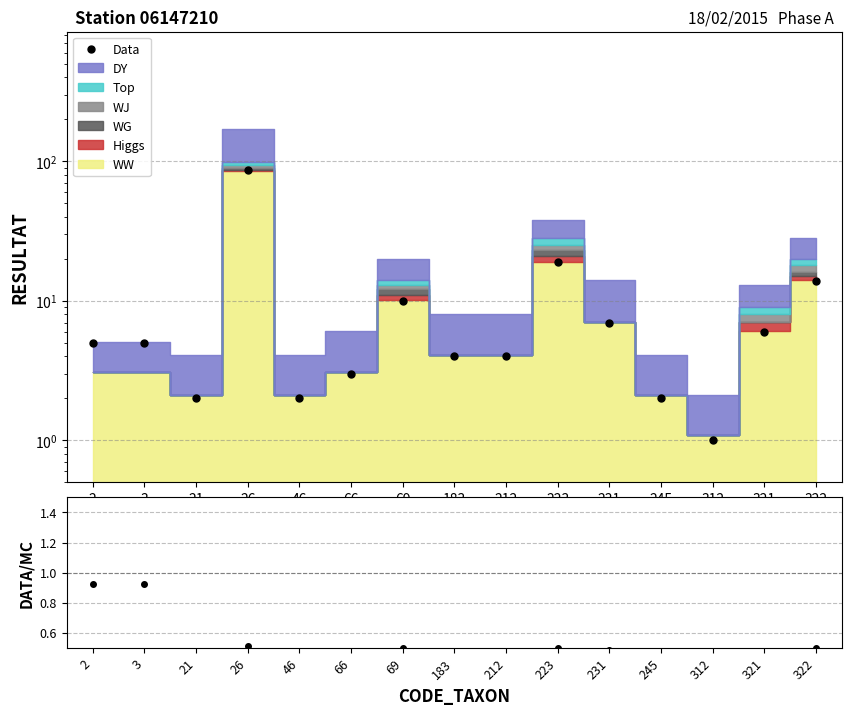

True or false: the data has more than 1 interior local peaks.

True